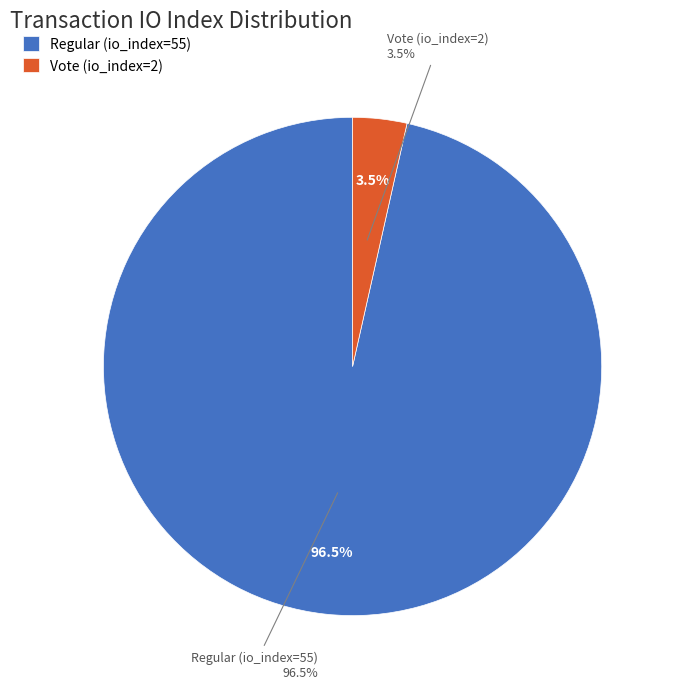

What portion of the pie excludes Regular (io_index=55)?

3.5%